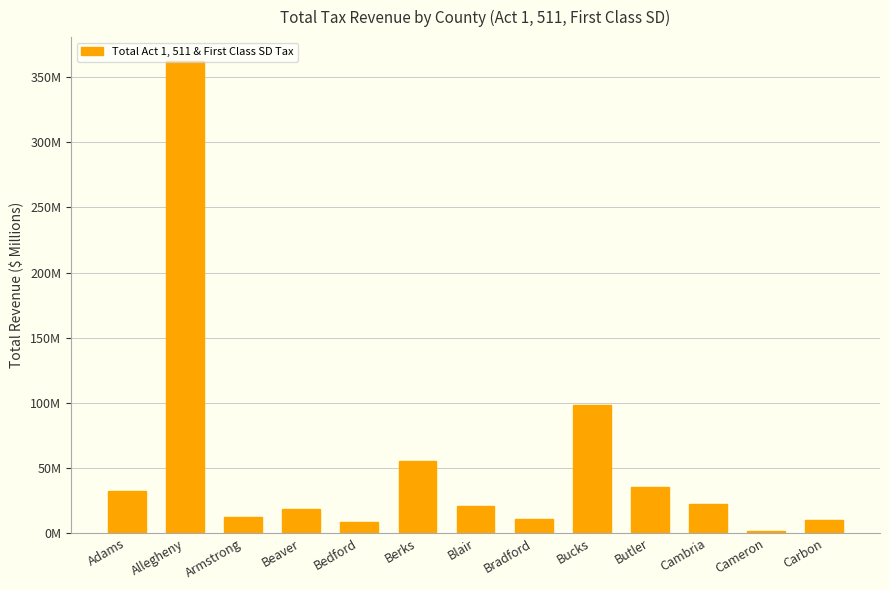

What is the minimum value shown in the chart?

1.5